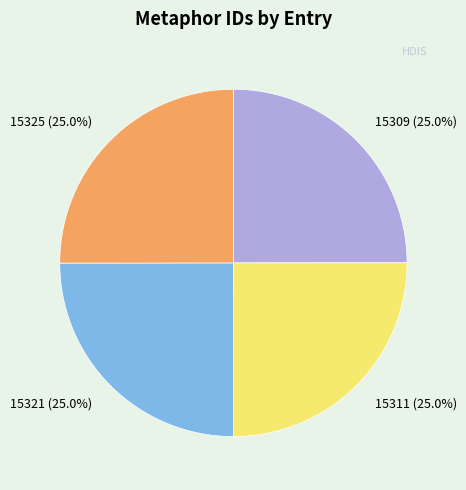

To the nearest percent, what portion does 15325 represent?

25%